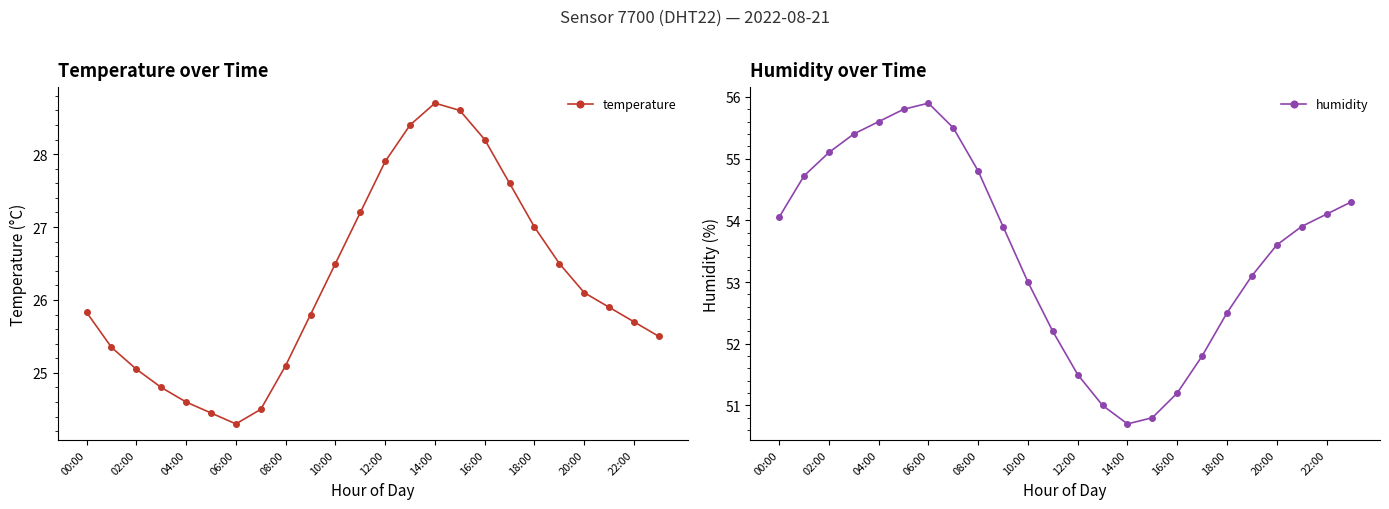

What is the lowest value of the humidity series?

50.7